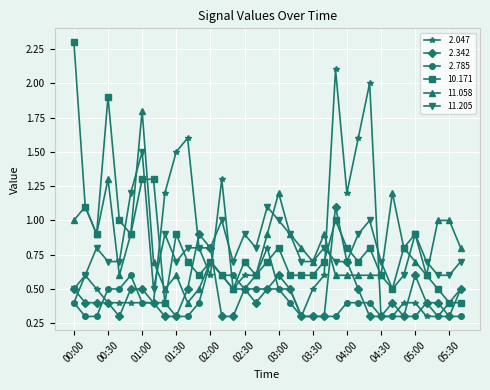

What is the smallest value displayed?

0.3